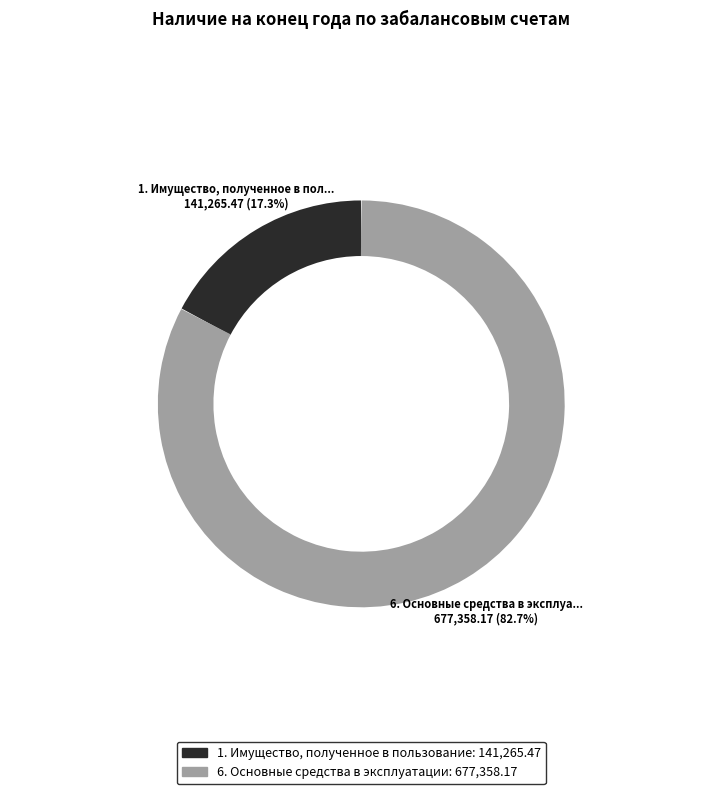

What is the change in value from 1. Имущество, полученное в пользование to 6. Основные средства в эксплуатации?

+536092.7